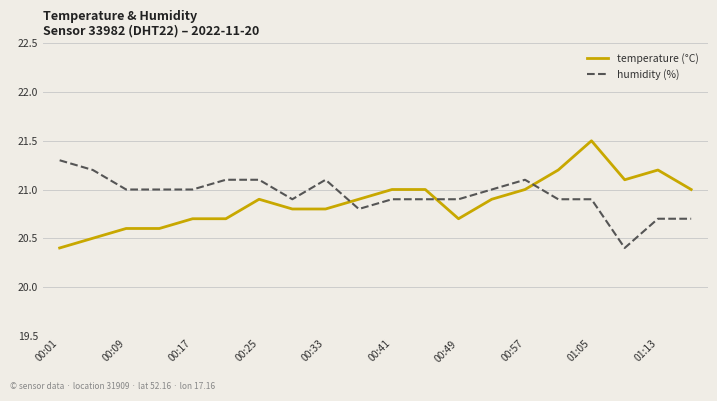

Which series has the largest total across all categories?

humidity (%)